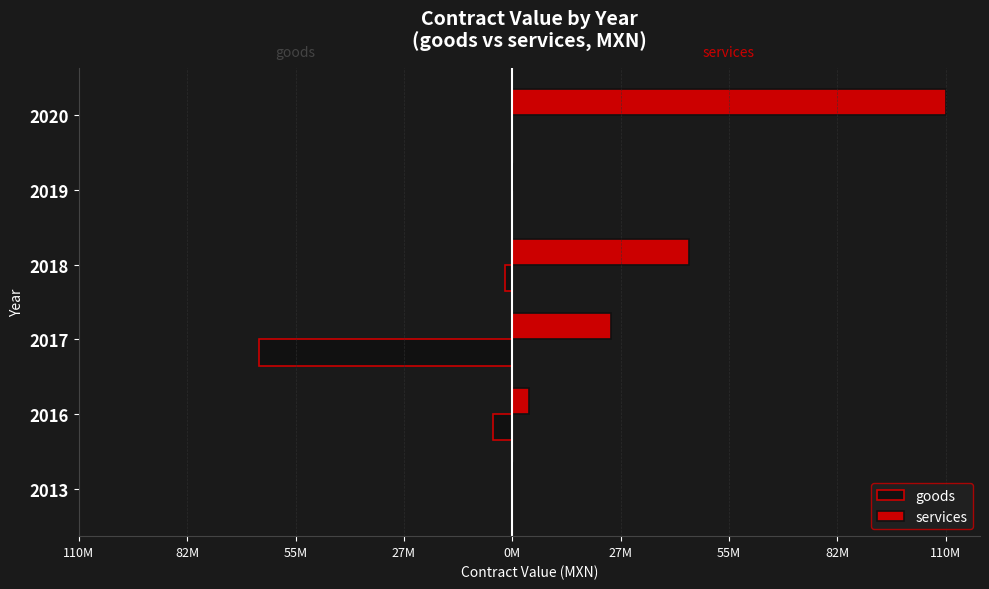

What is the average value of the goods series?

-11823334.4